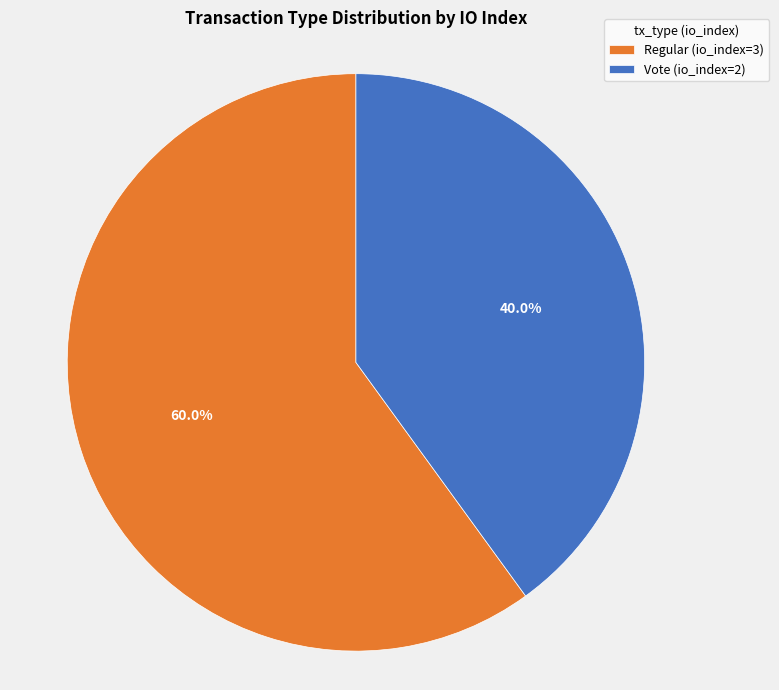

What is the majority slice?

Regular (io_index=3)